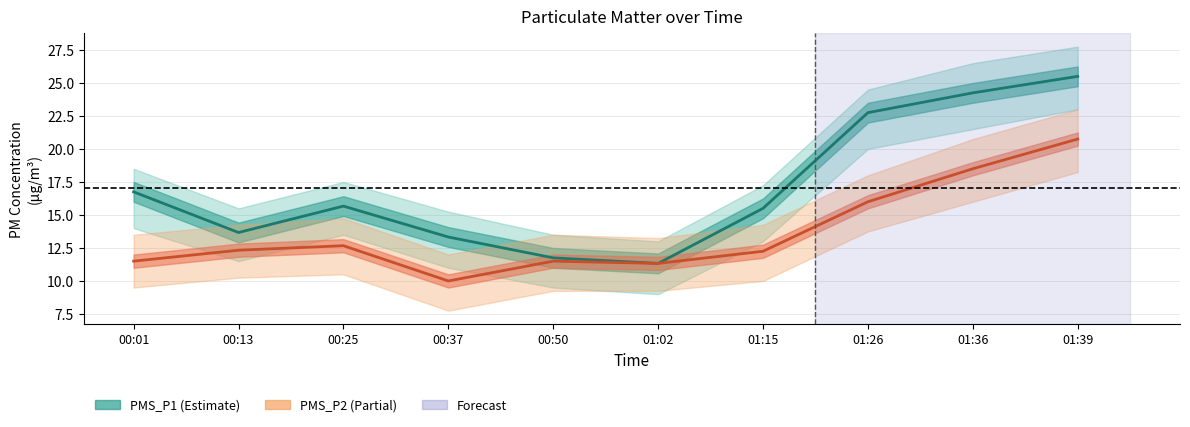

Where is the first local maximum for PMS_P2?

00:25